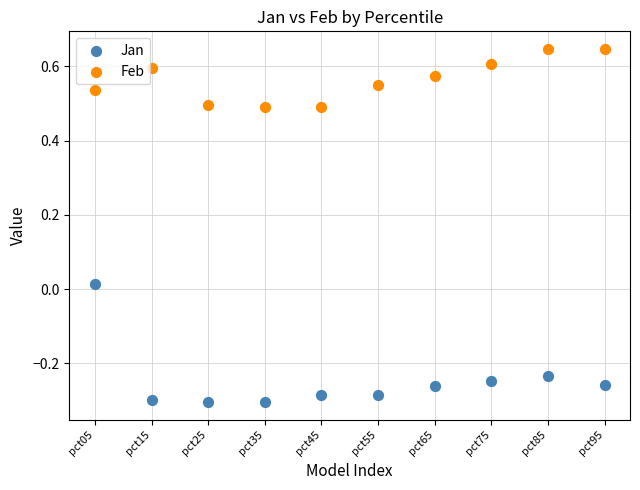

Which series reaches the minimum Y coordinate?

Jan